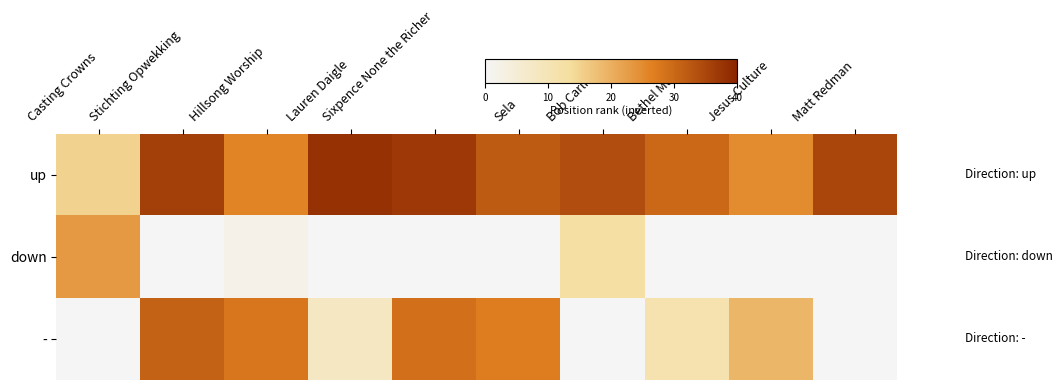

Which category has the lowest value across all series?

Stichting Opwekking